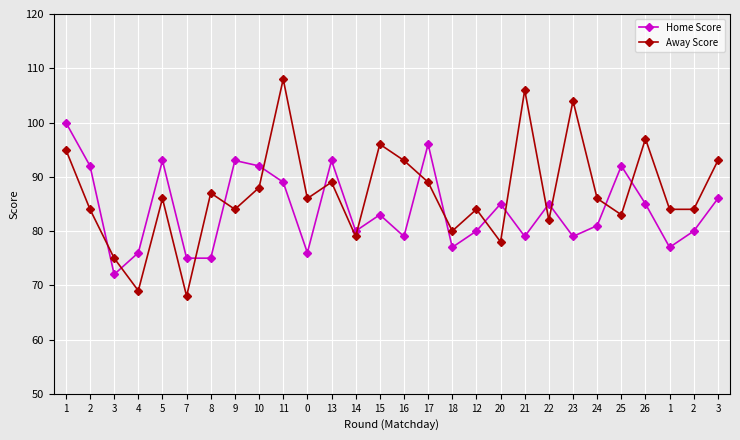

The Home Score series shows 28 at 4. True or false?

False